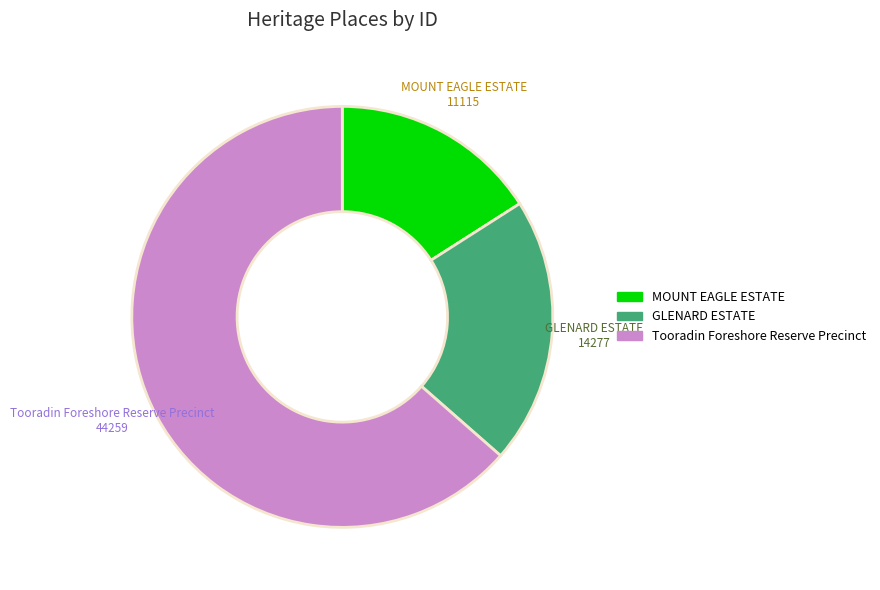

Is the sum of MOUNT EAGLE ESTATE and GLENARD ESTATE greater than half?

No